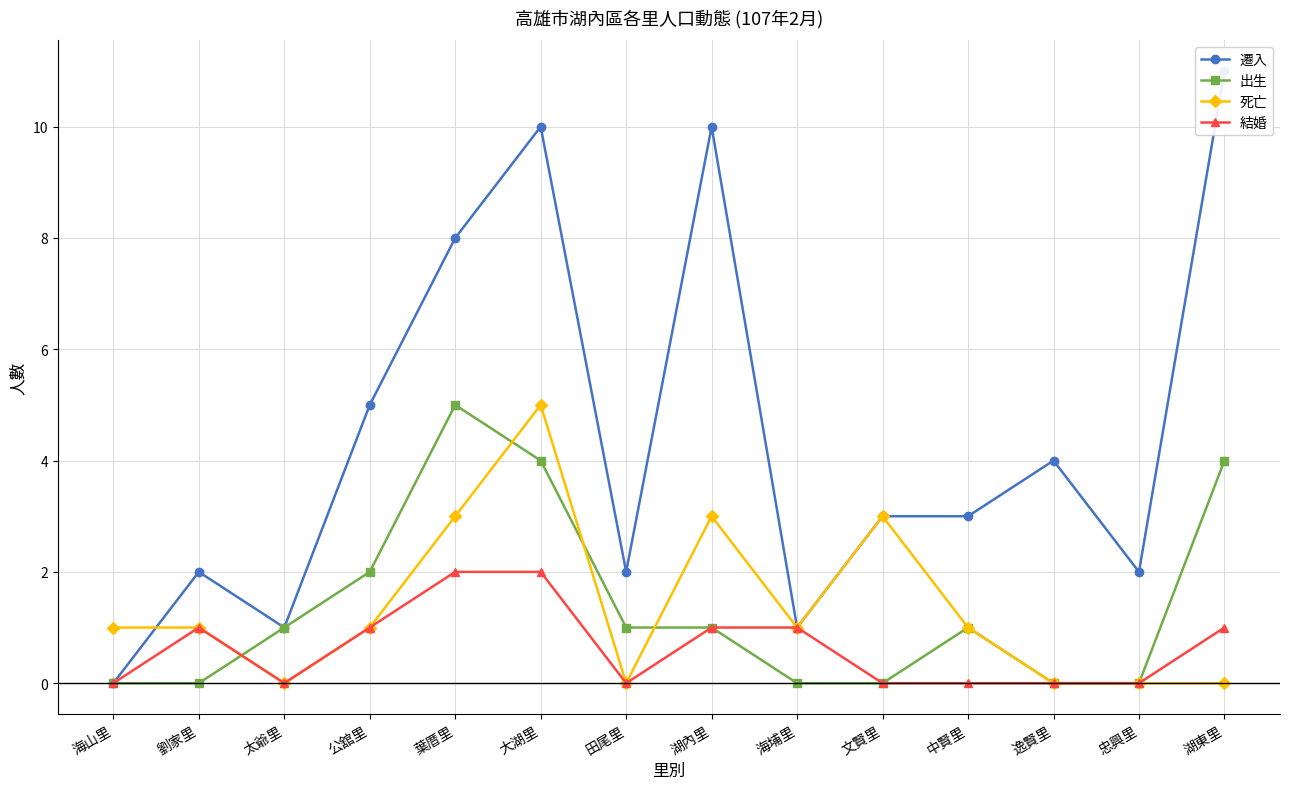

Which series has the largest total across all categories?

遷入